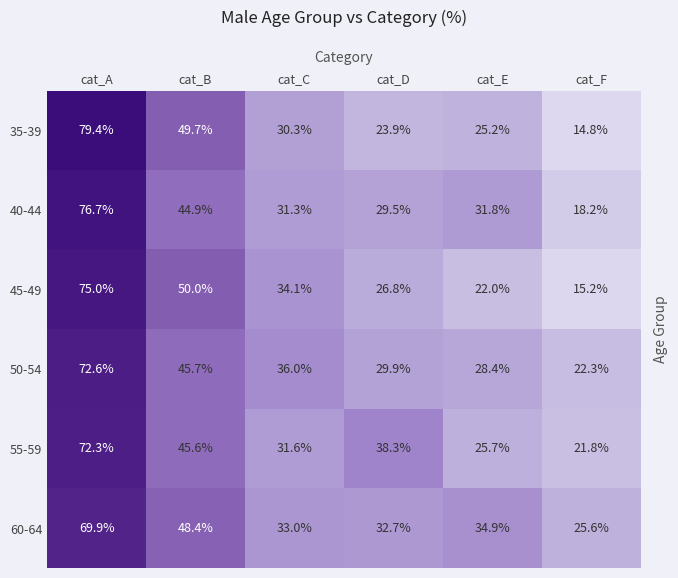

At which label does 50-54 reach its peak?

cat_A